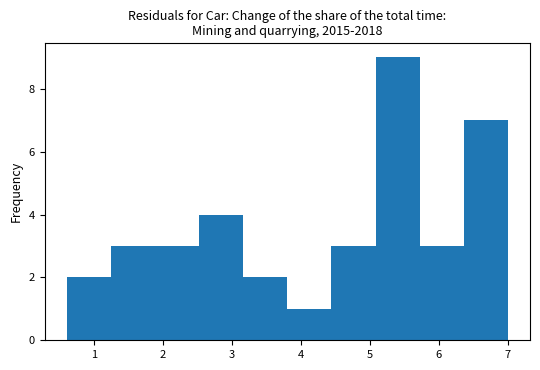

Which range on the x-axis has the tallest bar?

5.08 to 5.72